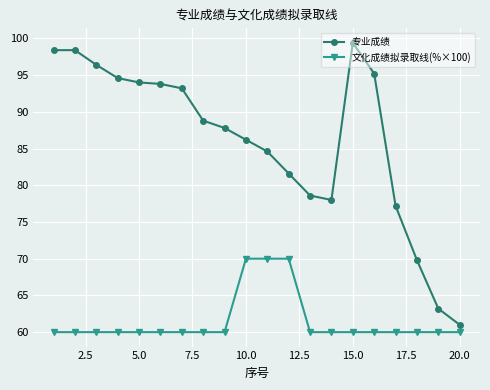

Which series has the largest range (max minus min)?

专业成绩